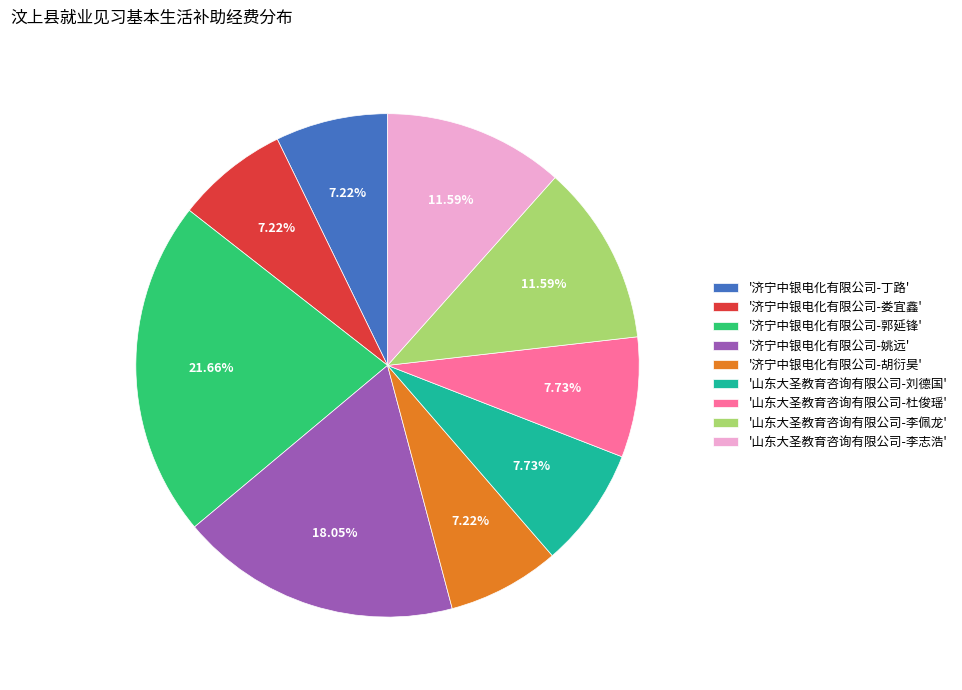

Which category has the biggest portion of the pie?

'济宁中银电化有限公司-郭延锋'